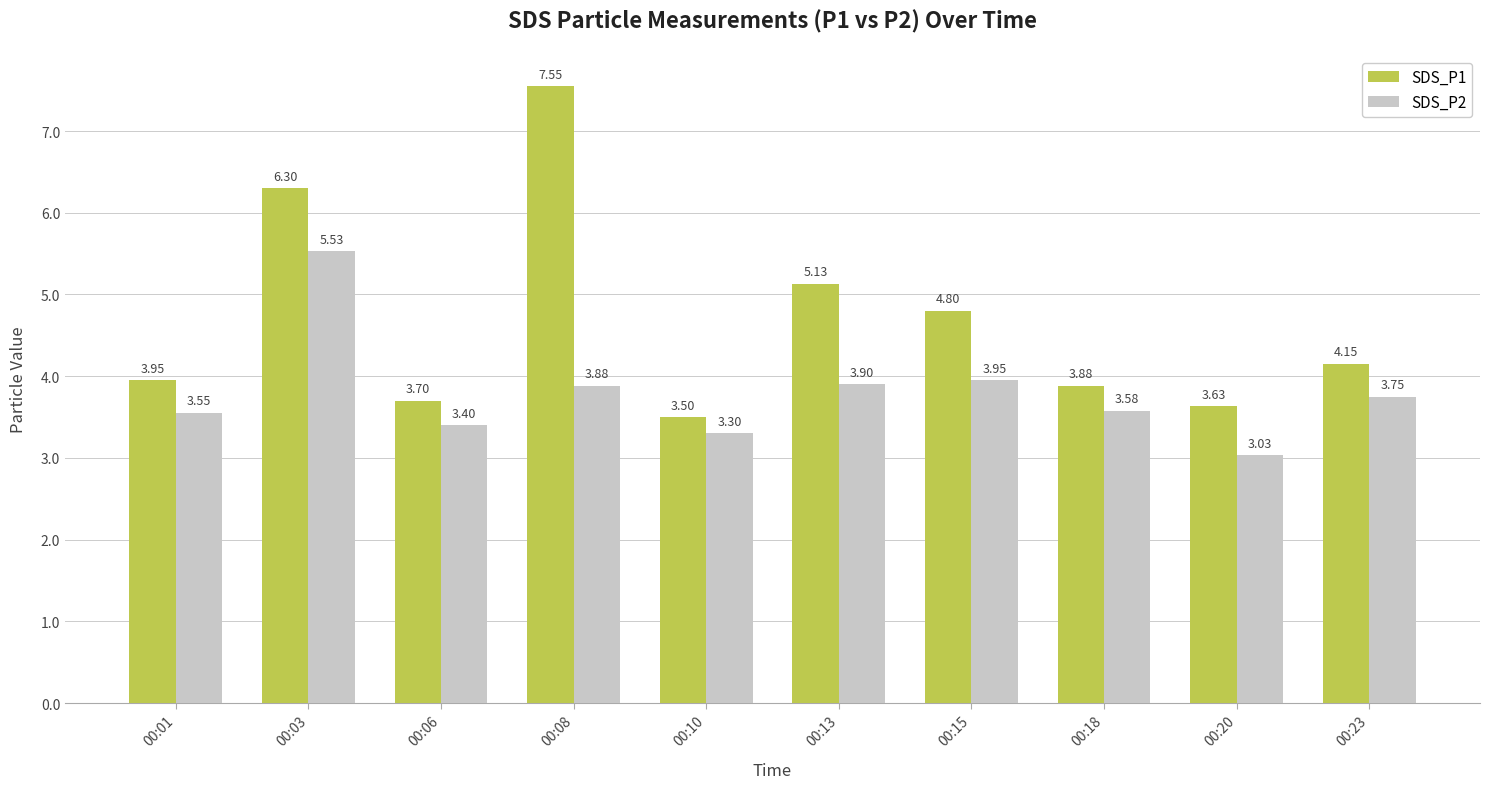

Between 00:08 and 00:13, which series saw the biggest shift?

SDS_P1